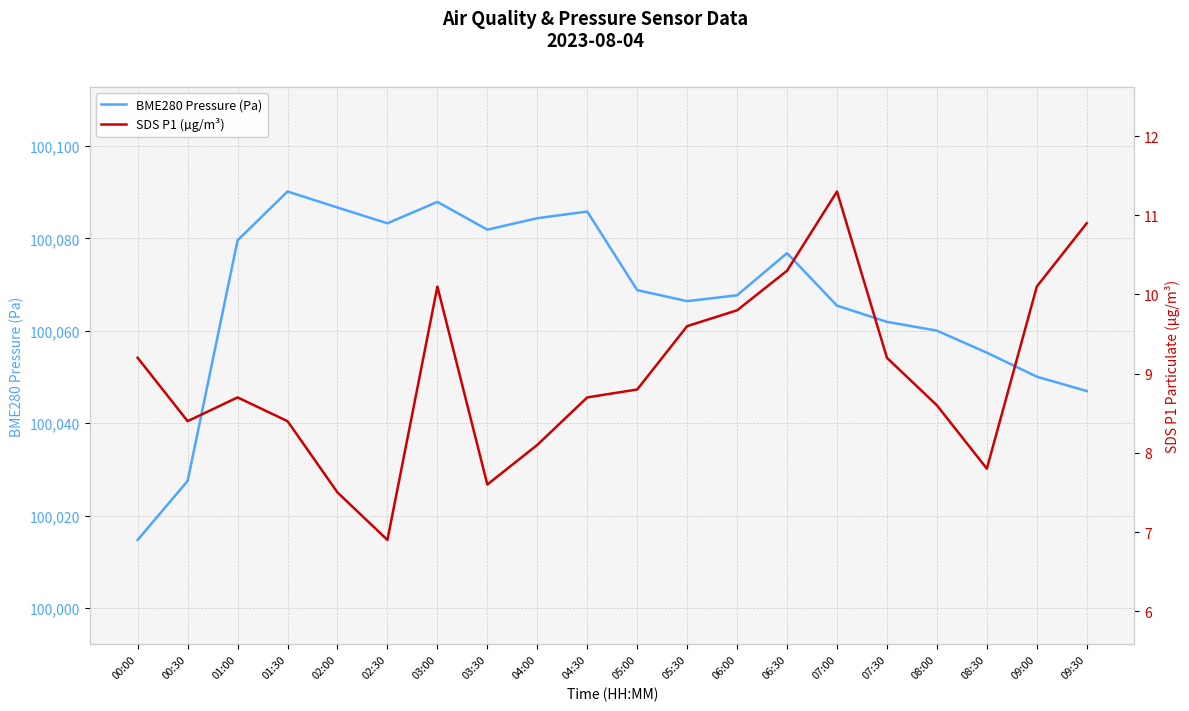

What is the sum of the SDS P1 (µg/m³) values at 09:00 and 08:00?

18.7